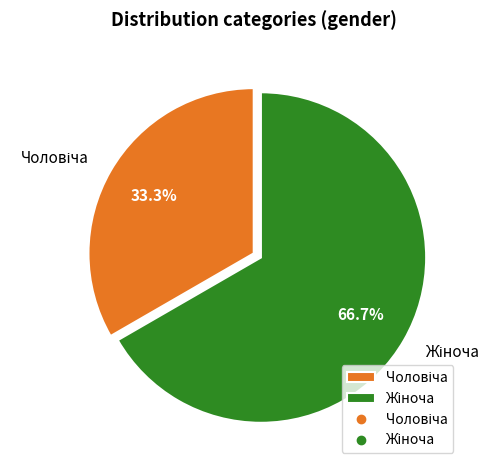

To the nearest percent, what is the average slice percentage?

50%